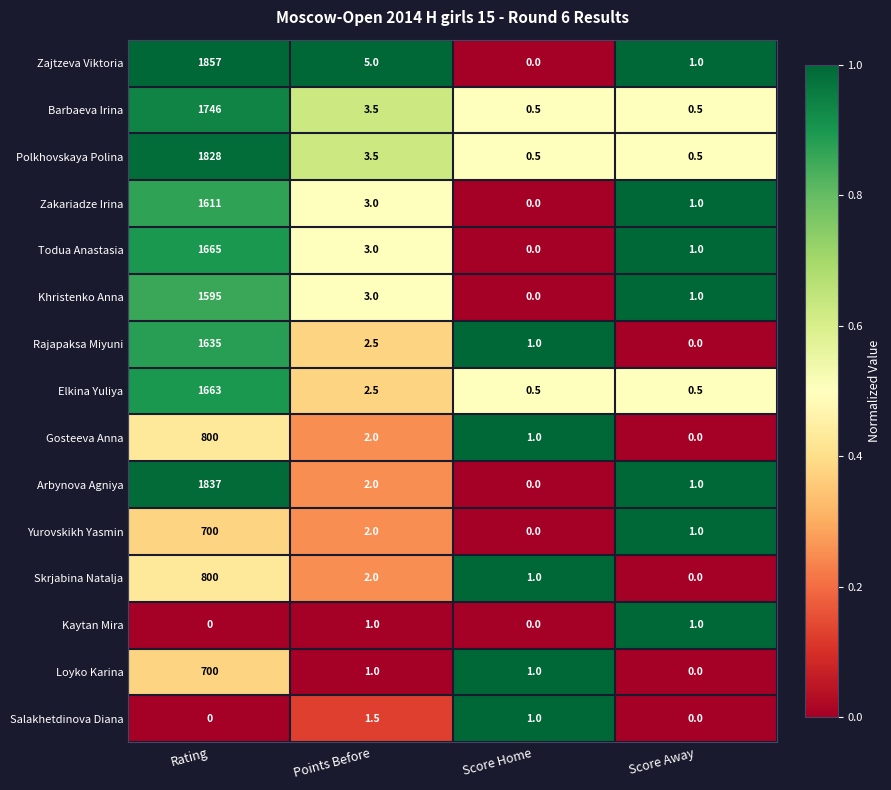

At which category is the sum across all series the highest?

Rating